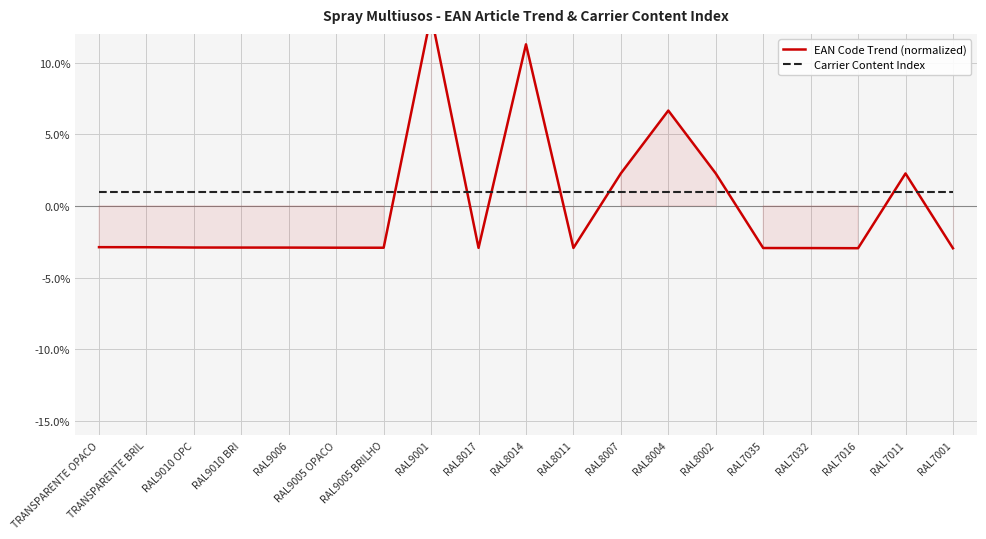

Rank the categories by Carrier Content Index value from lowest to highest.

TRANSPARENTE OPACO, TRANSPARENTE BRIL, RAL9010 OPC, RAL9010 BRI, RAL9006, RAL9005 OPACO, RAL9005 BRILHO, RAL9001, RAL8017, RAL8014, RAL8011, RAL8007, RAL8004, RAL8002, RAL7035, RAL7032, RAL7016, RAL7011, RAL7001